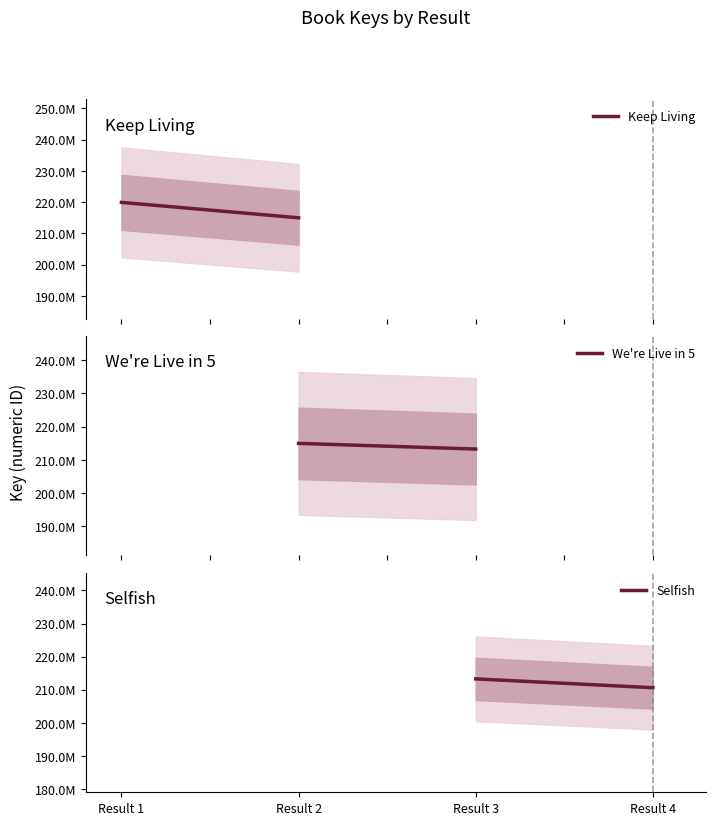

How many distinct data groups are displayed?

3